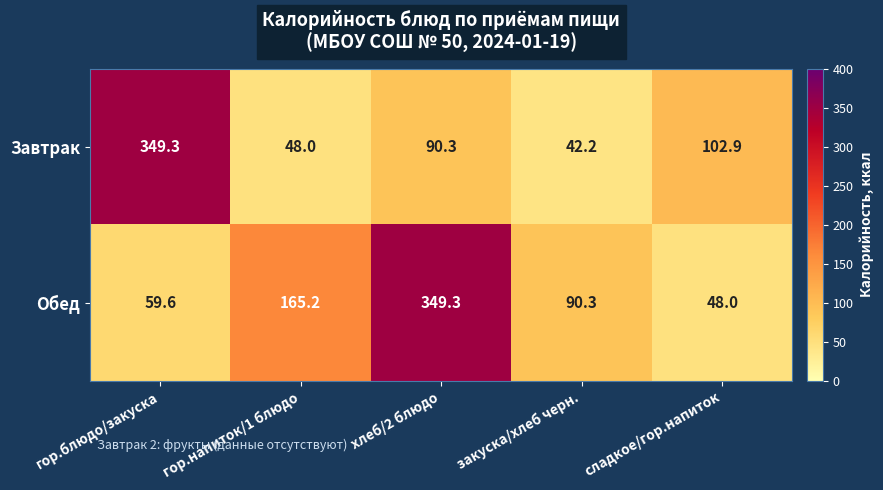

The Завтрак series shows 102.9 at сладкое/гор.напиток. True or false?

True